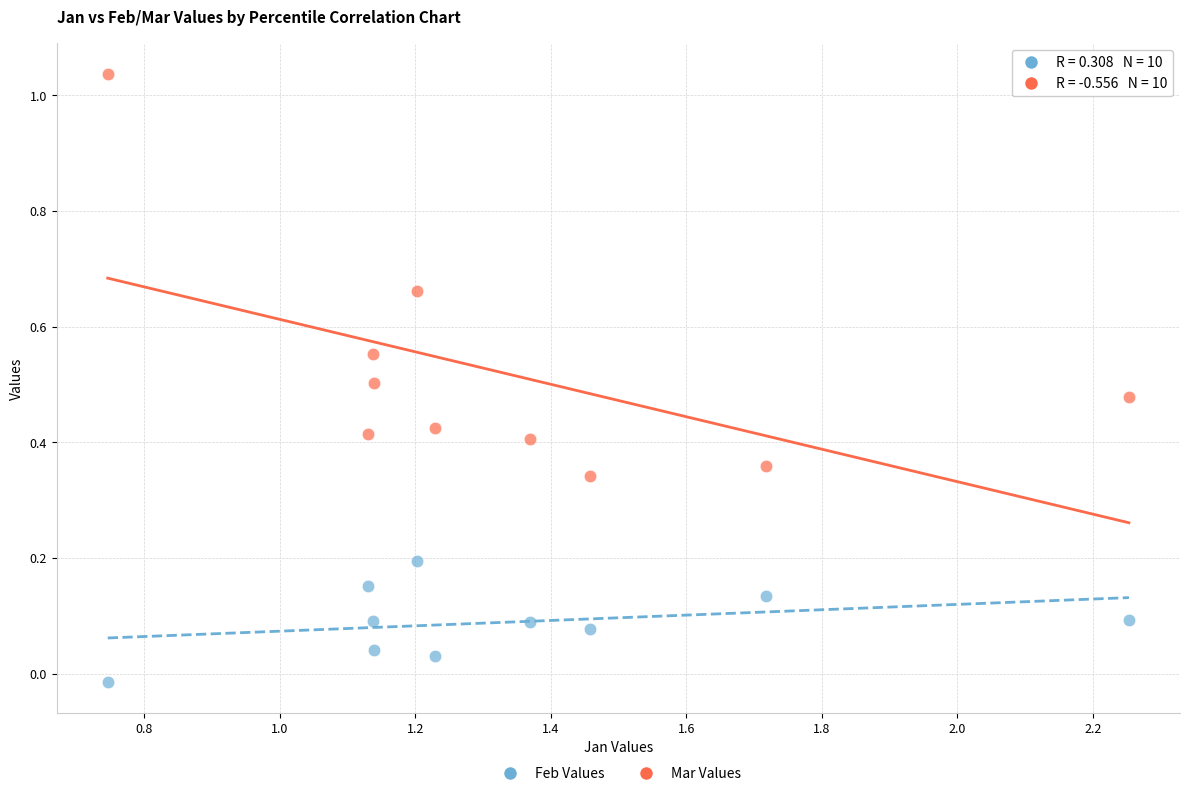

Which series reaches the minimum Y coordinate?

Feb Values